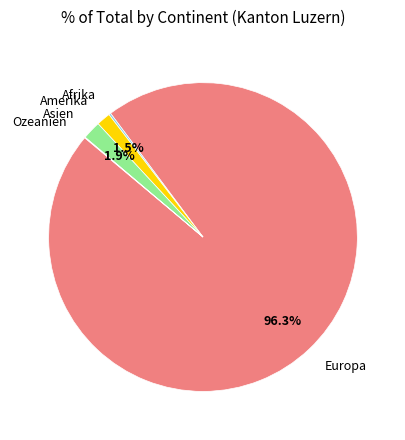

Does any single category account for the majority?

Yes